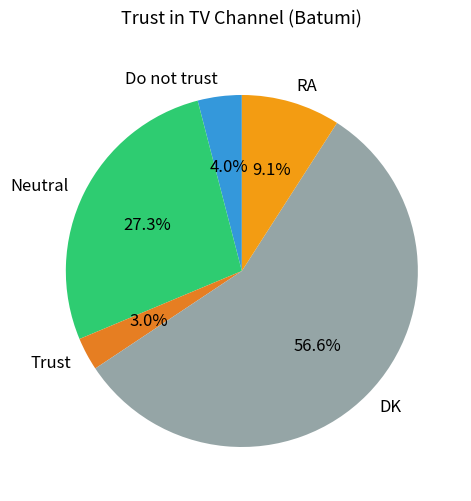

Between RA and Trust, which is larger?

RA